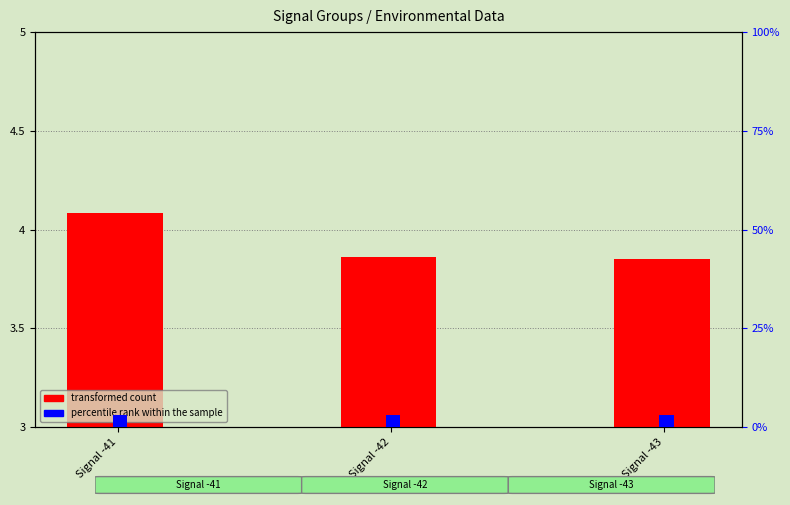

Reading right to left, list all the values displayed in this chart.

transformed count: 3.9	3.9	4.1
percentile rank within the sample: 3.1	3.1	3.1